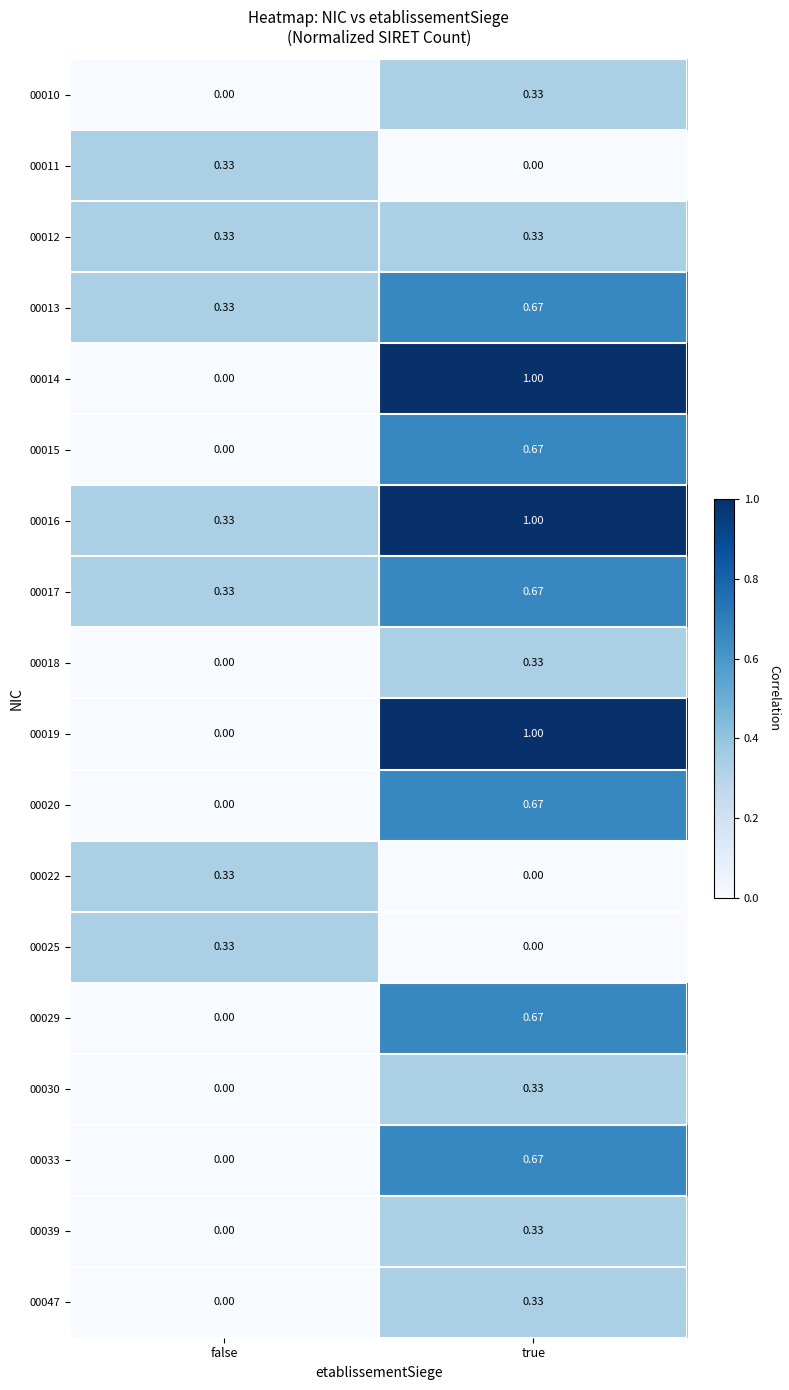

What is the spread (max minus min) of values at true?

1.0